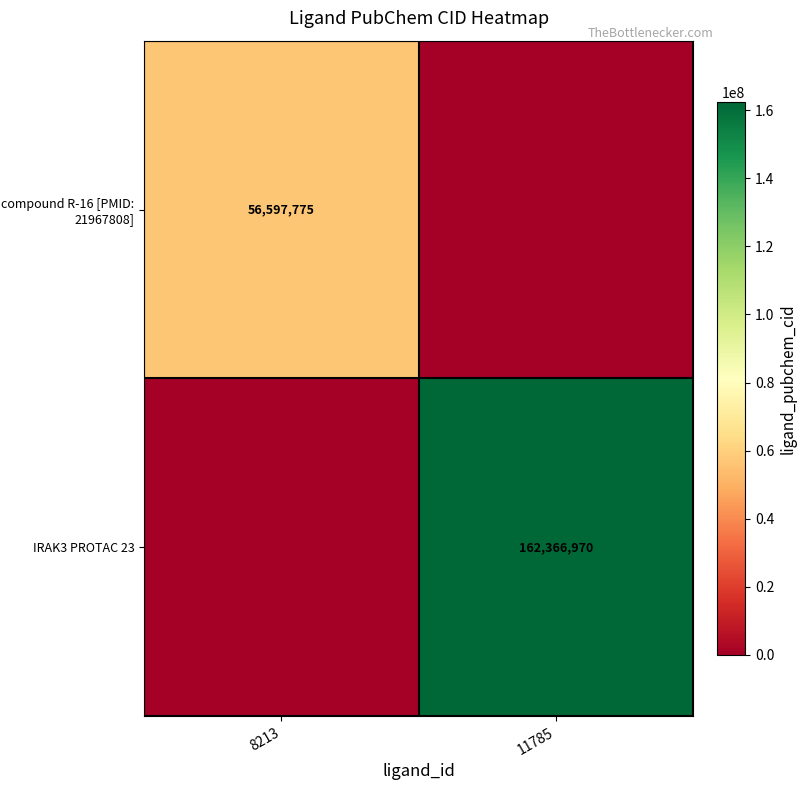

True or false: IRAK3 PROTAC 23 has a value of 162366970 at 11785.

True